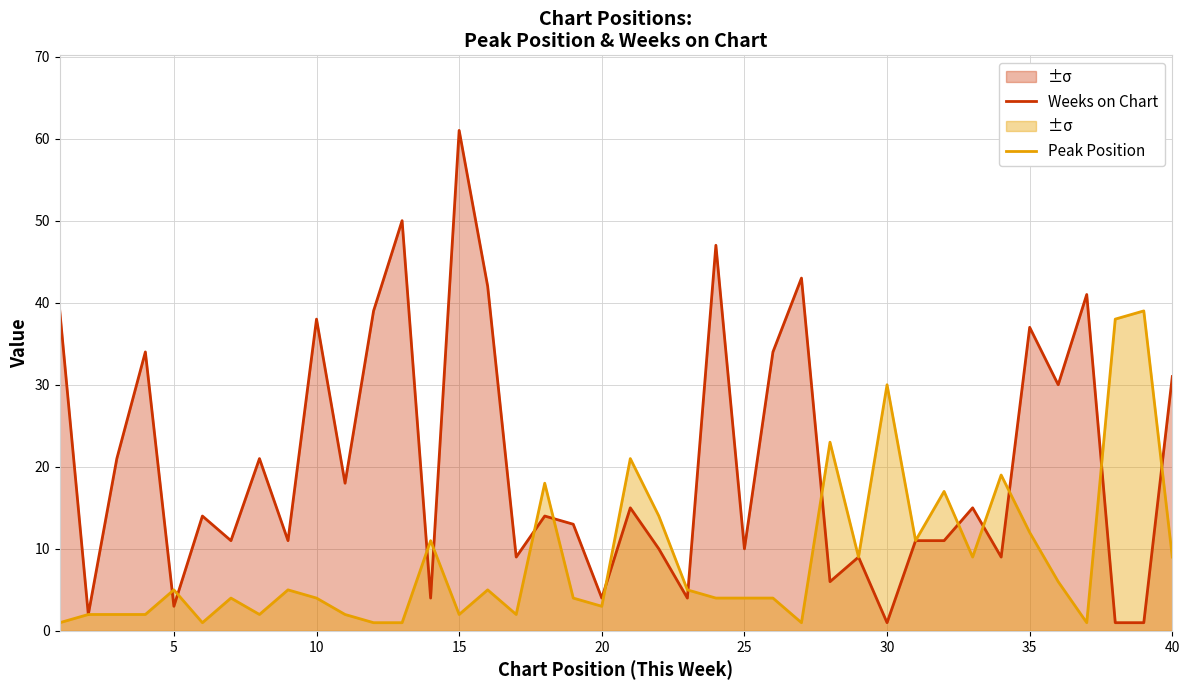

At which label is Weeks on Chart closest to 31?

40